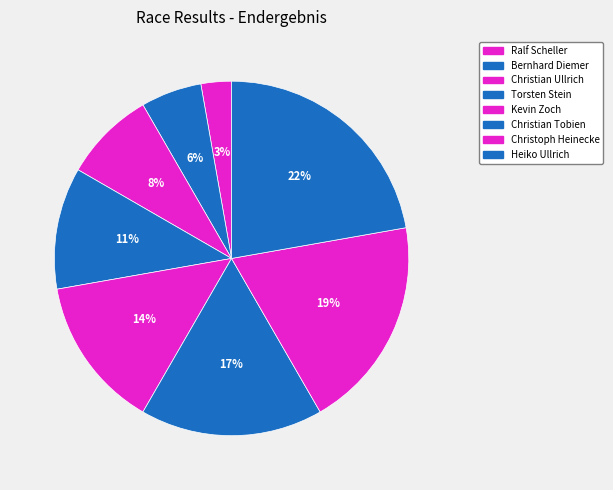

Rank the categories by value from lowest to highest.

Ralf Scheller, Bernhard Diemer, Christian Ullrich, Torsten Stein, Kevin Zoch, Christian Tobien, Christoph Heinecke, Heiko Ullrich